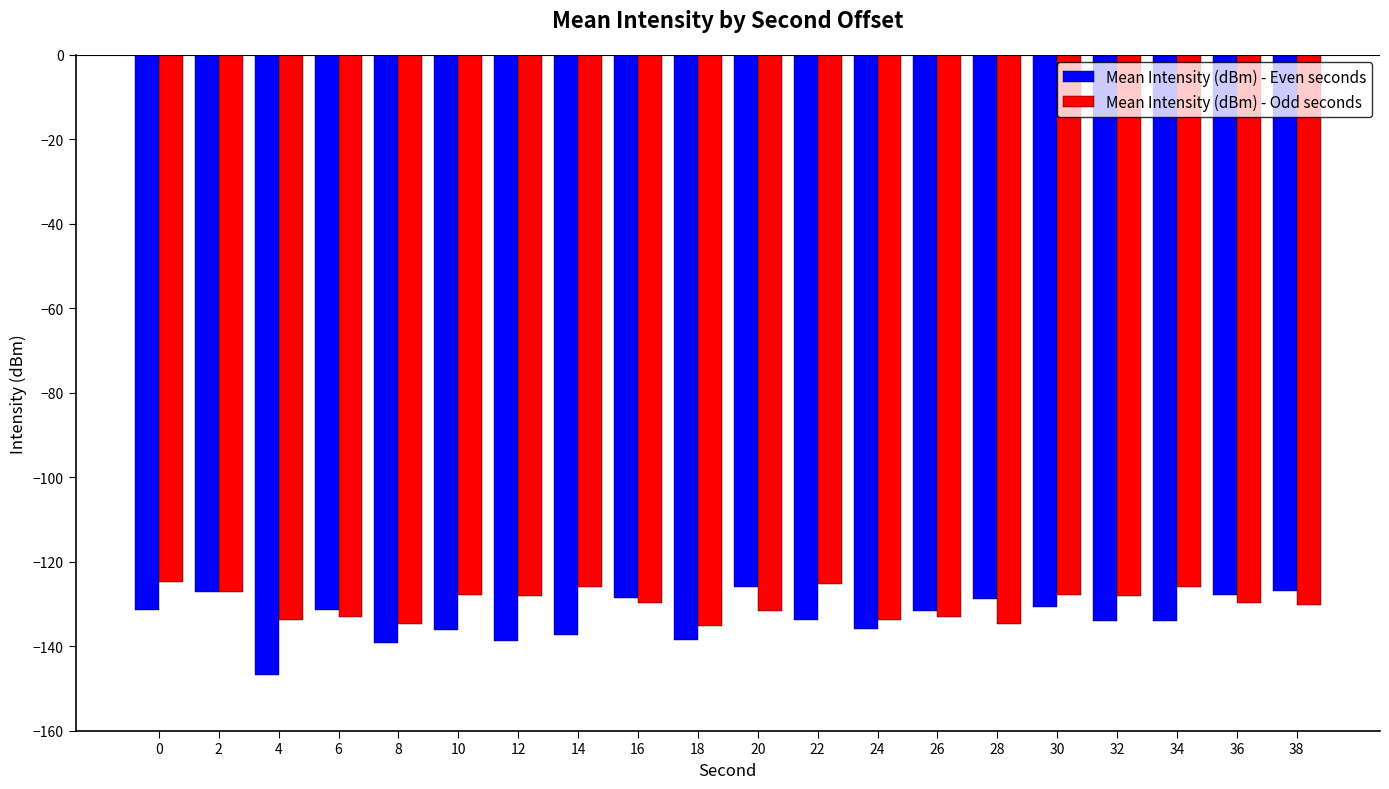

How many distinct data groups are displayed?

2